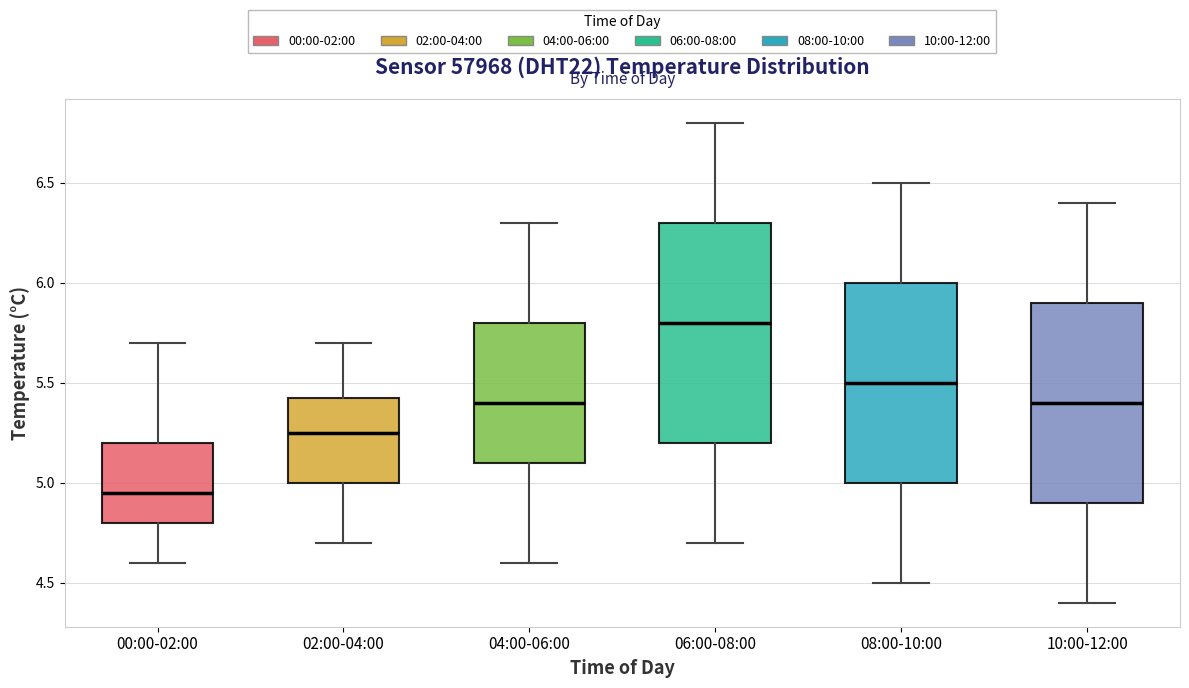

Reading left to right, transcribe this box plot: for each box, give where its median line is, the range the box spans, and where its two whiskers end, as read against the y-axis. The values are not printed on the chart, so give them approximately, as read against the axis.

00:00-02:00: median 4.95, box 4.80 to 5.20, whiskers 4.60 to 5.70
02:00-04:00: median 5.25, box 5.00 to 5.45, whiskers 4.70 to 5.70
04:00-06:00: median 5.40, box 5.10 to 5.80, whiskers 4.60 to 6.30
06:00-08:00: median 5.80, box 5.20 to 6.30, whiskers 4.70 to 6.80
08:00-10:00: median 5.50, box 5.00 to 6.00, whiskers 4.50 to 6.50
10:00-12:00: median 5.40, box 4.90 to 5.90, whiskers 4.40 to 6.40